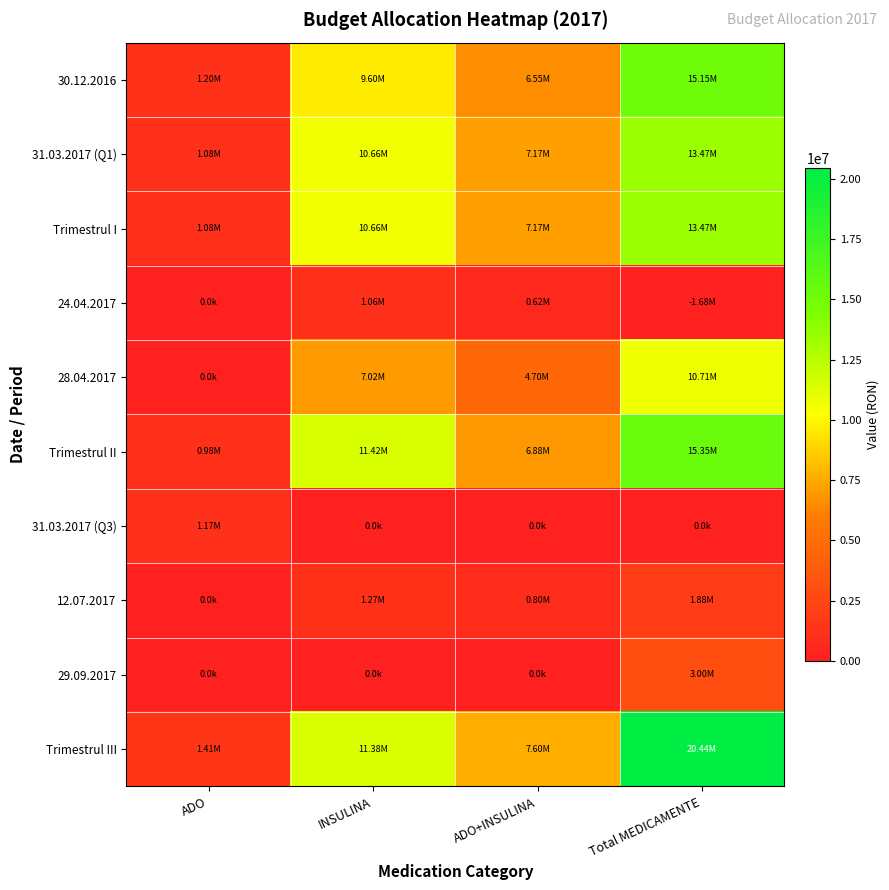

What is the greatest value displayed?

20441374.9